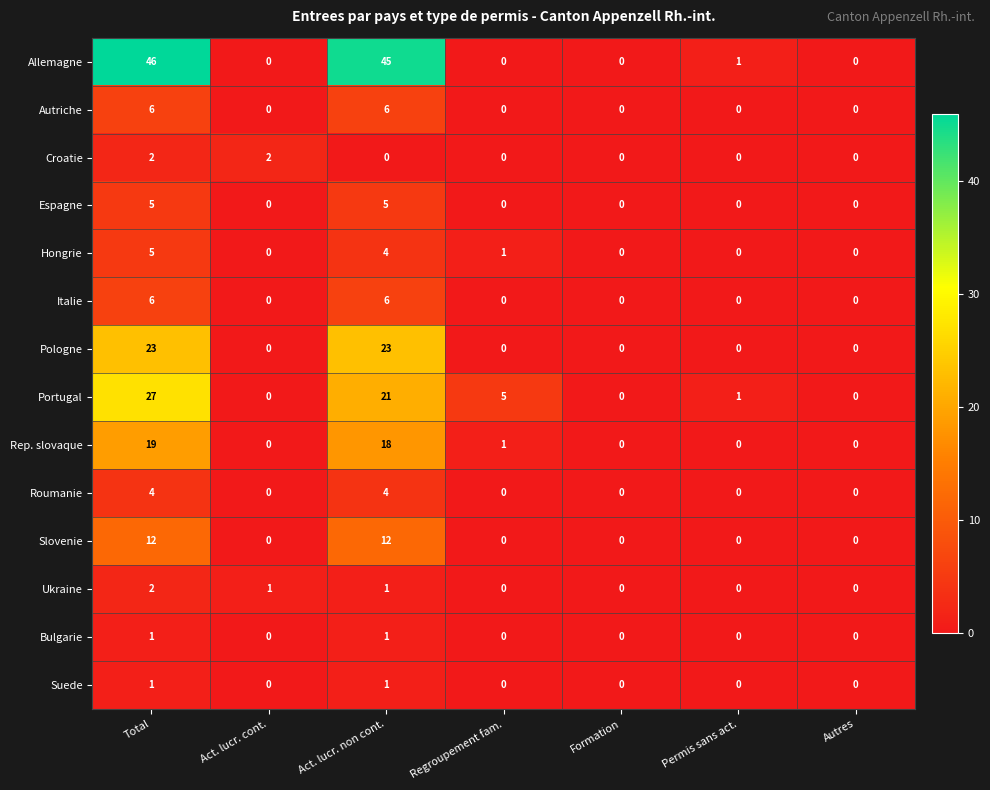

The value of Suede at Formation is 0. True or false?

True